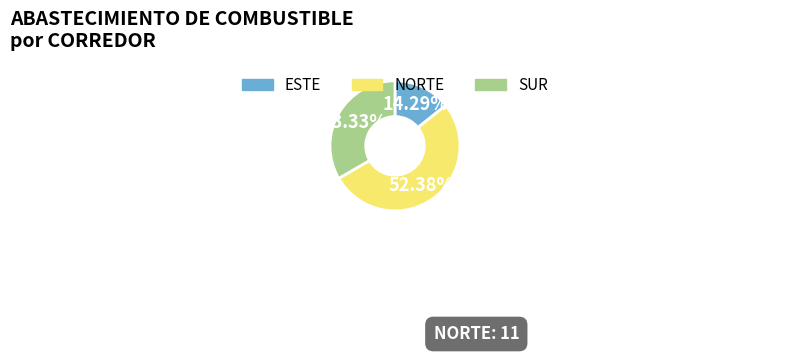

Does any single category account for the majority?

Yes